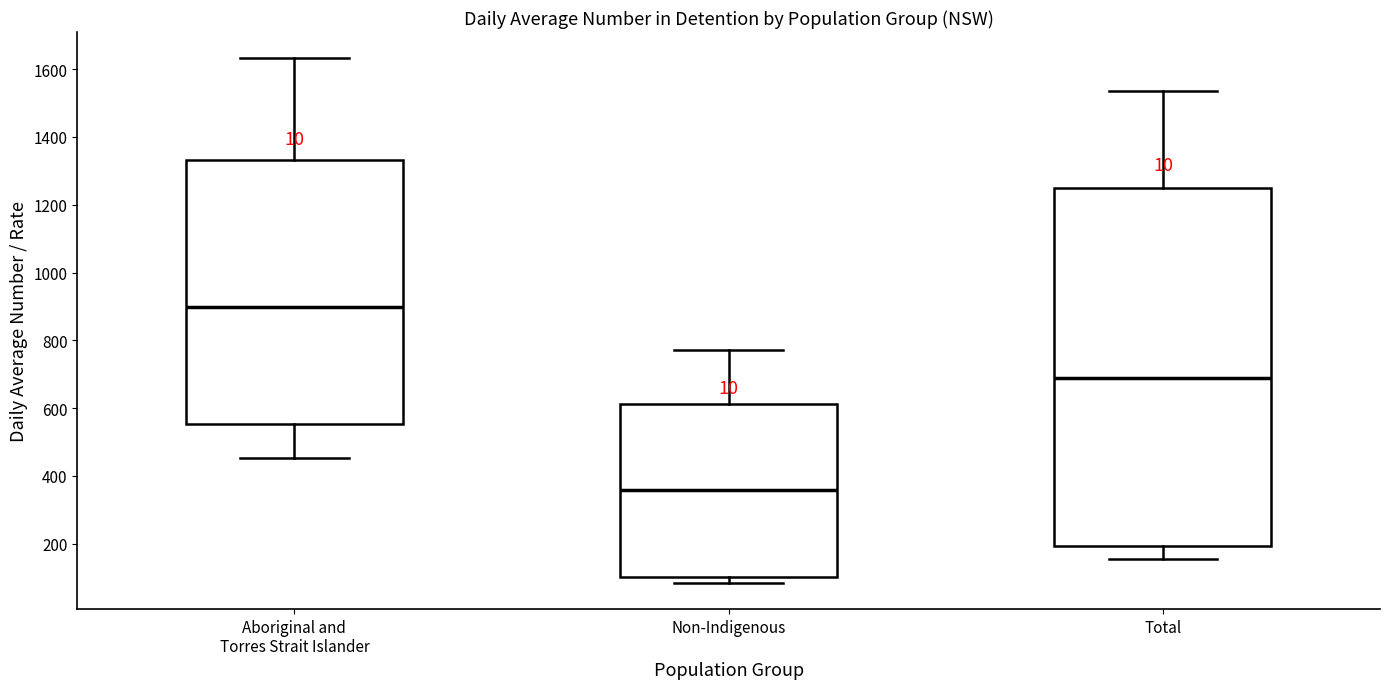

Which box is the tallest, from its lower edge to its upper edge?

Total